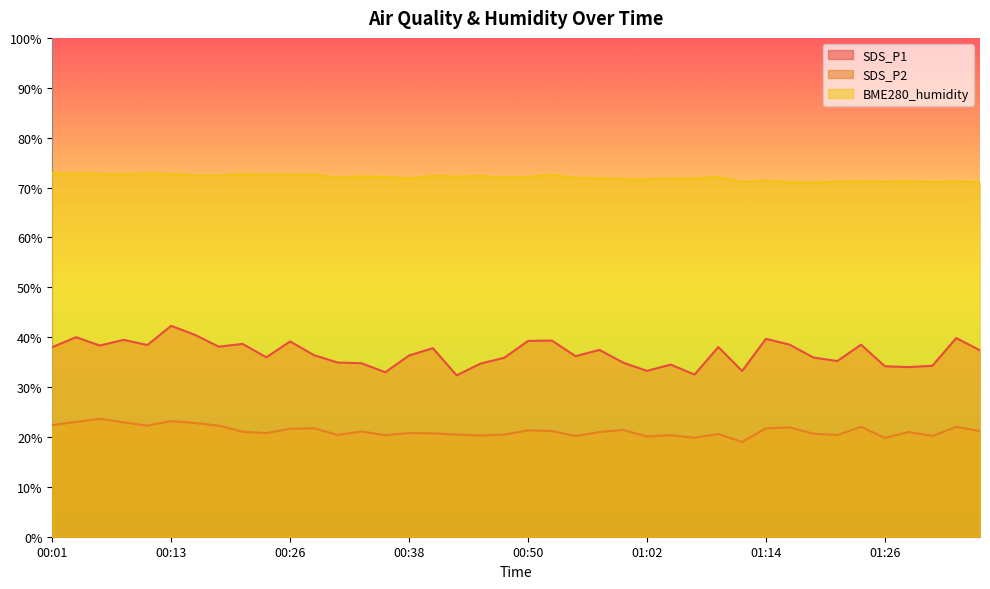

True or false: BME280_humidity and SDS_P2 intersect in this chart.

False